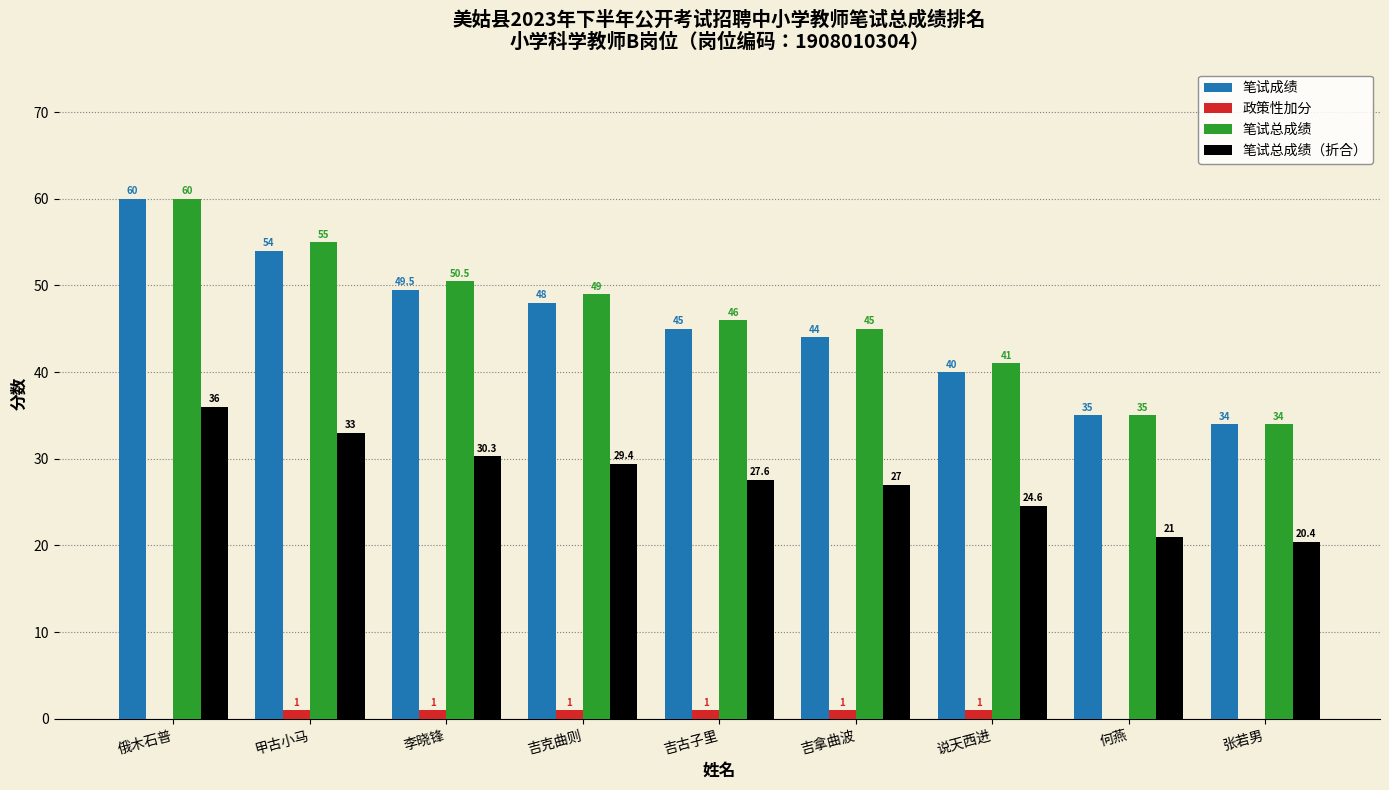

At which label does 笔试总成绩（折合） reach its peak?

俄木石普